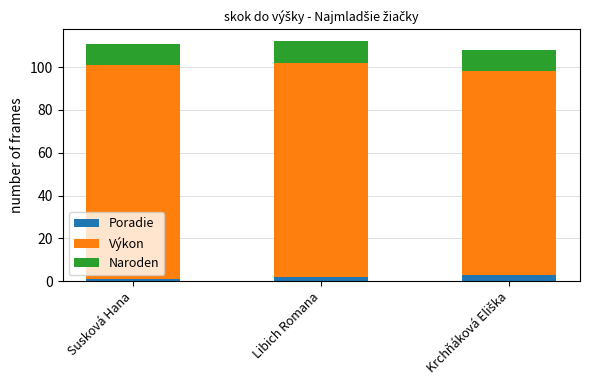

What is the total value across all series at Libich Romana?

112